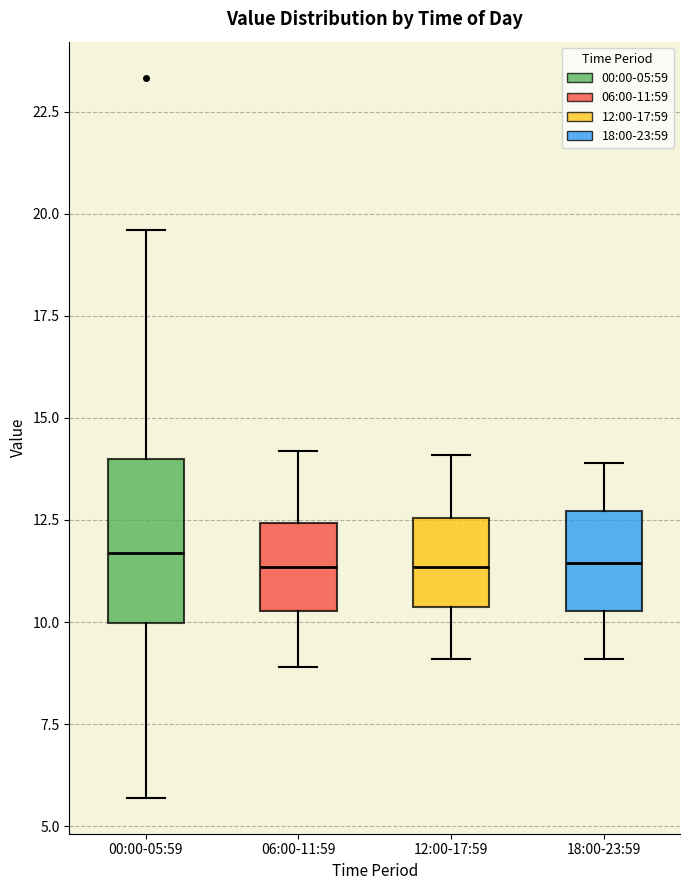

Where does the lower whisker of the box for 00:00-05:59 end on the y-axis? The values are not printed on the chart, so give them approximately, as read against the axis.

5.5